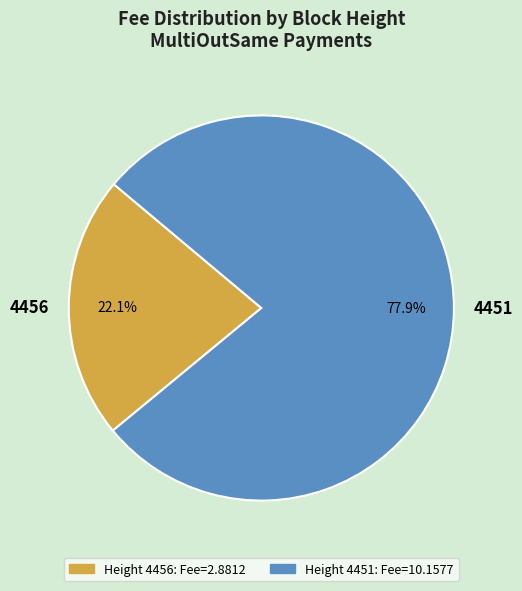

What is the largest slice in the pie chart?

4451